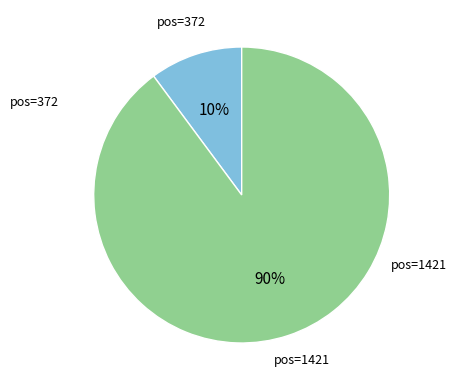

Does any single category account for the majority?

Yes